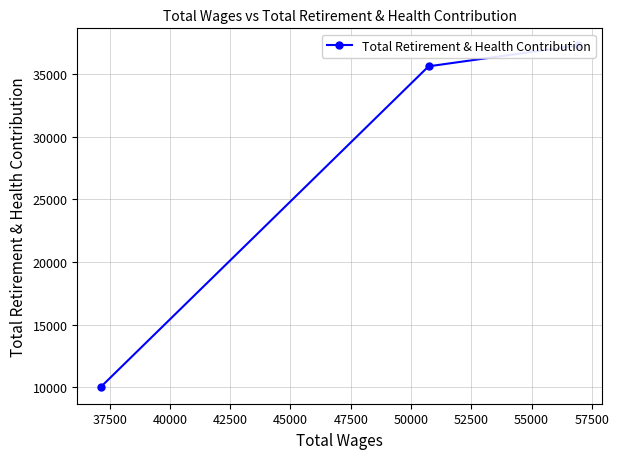

What is the maximum value shown in the chart?

37302